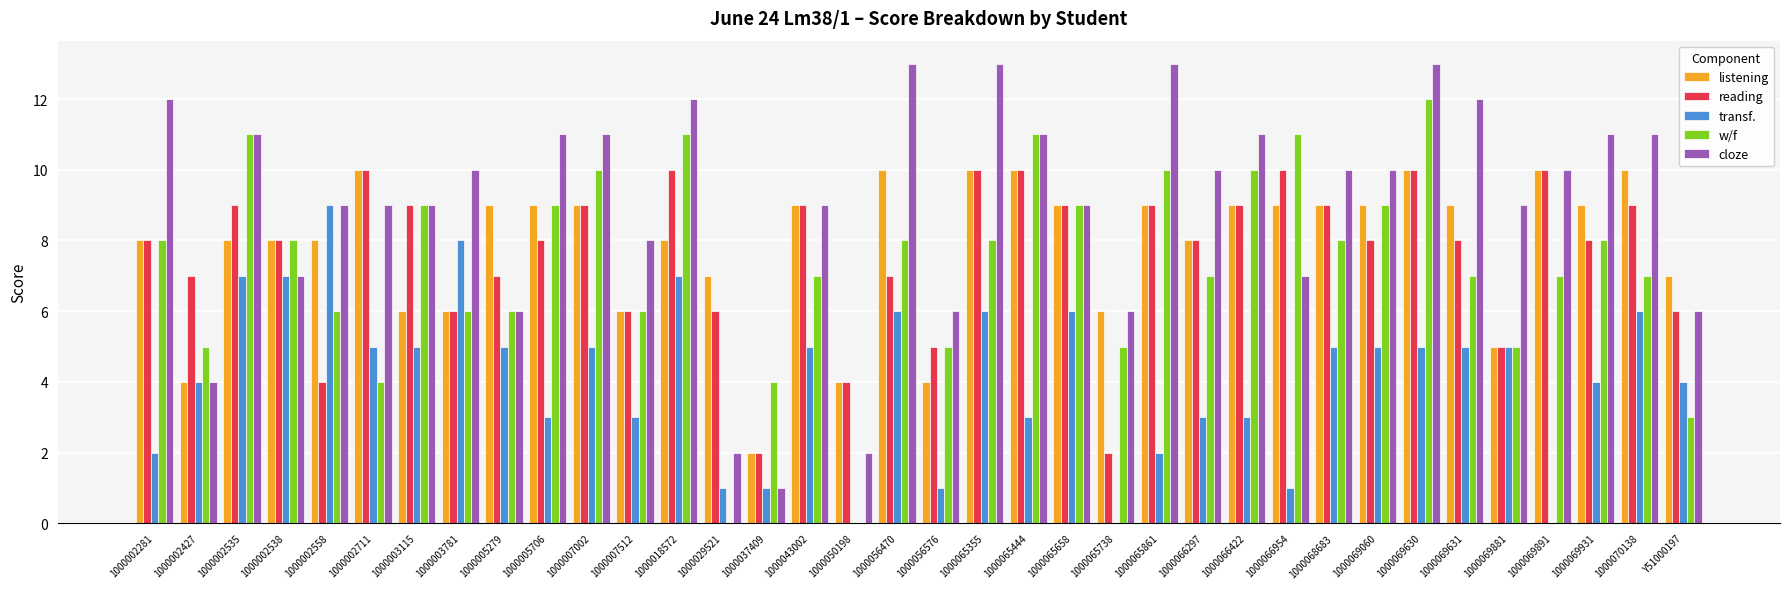

What is the sum of the transf. values at 1000002538 and Y51000197?

11